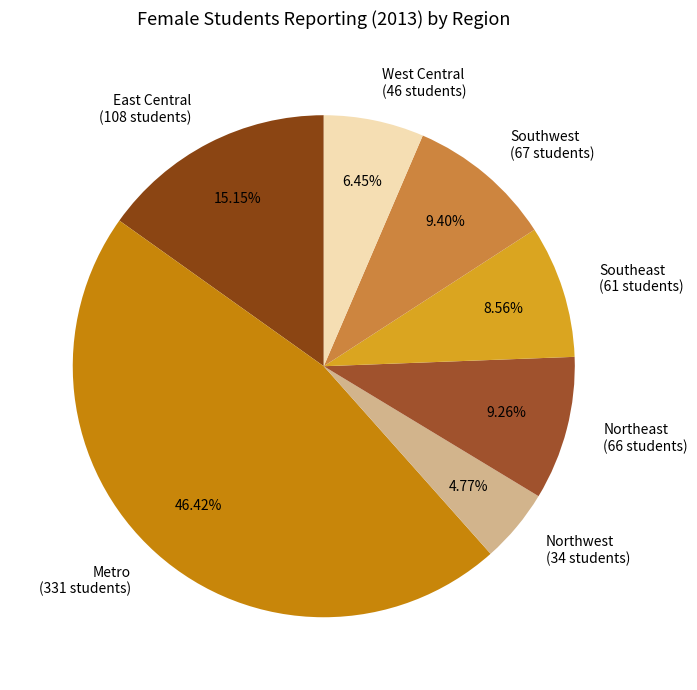

What is the total percentage of Southeast and Southwest?

18.0%